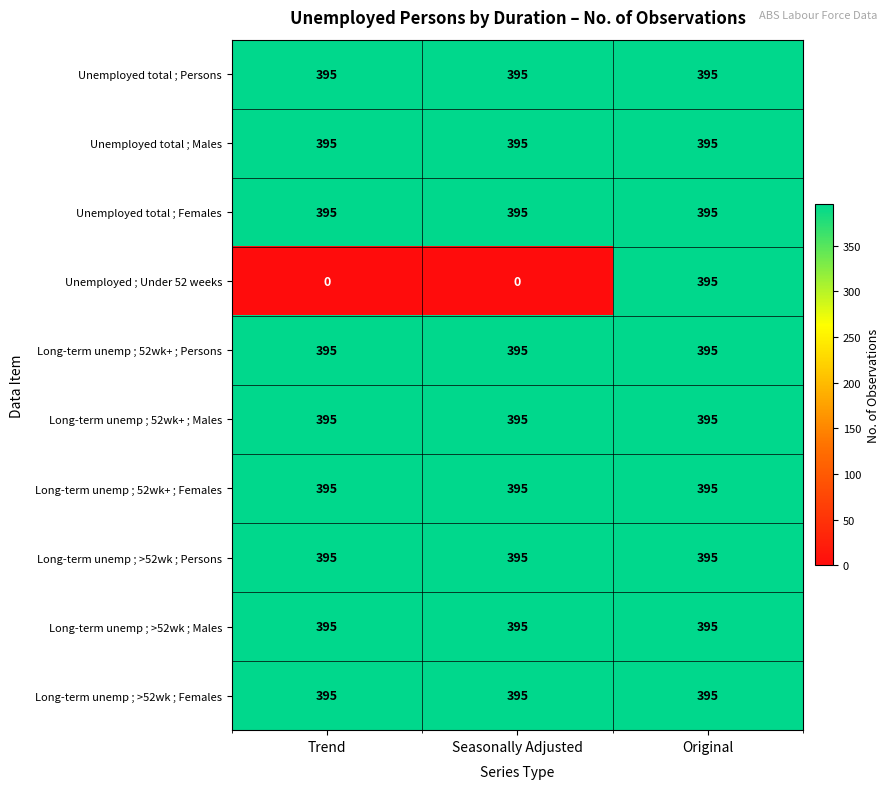

Which series has the widest spread of values?

Unemployed ; Under 52 weeks